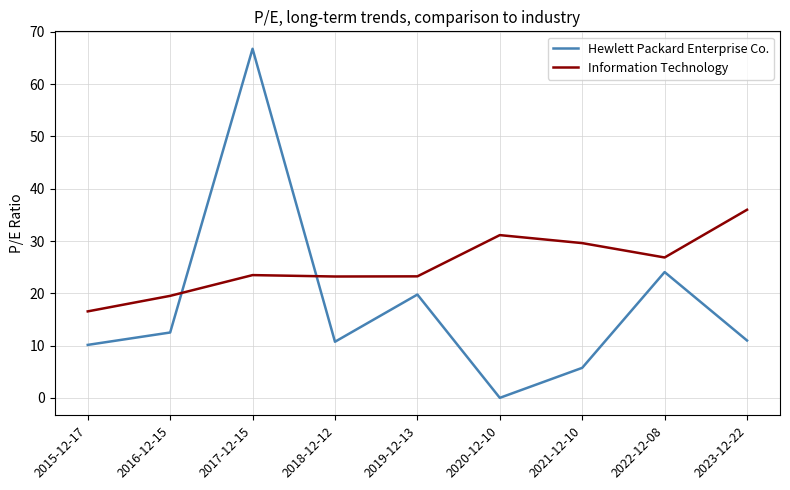

How many positive values does the Hewlett Packard Enterprise Co. series have?

8